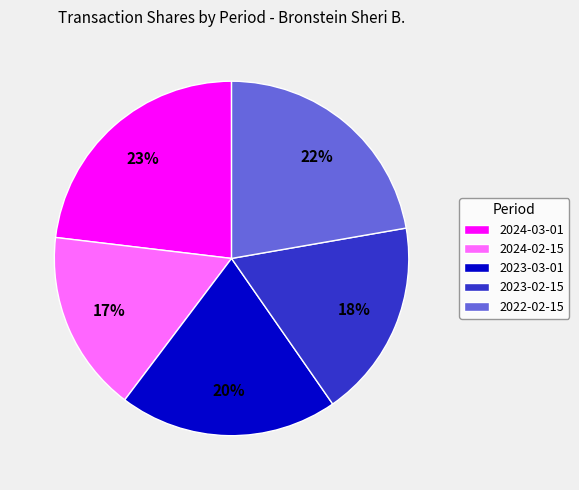

What is the largest slice in the pie chart?

2024-03-01